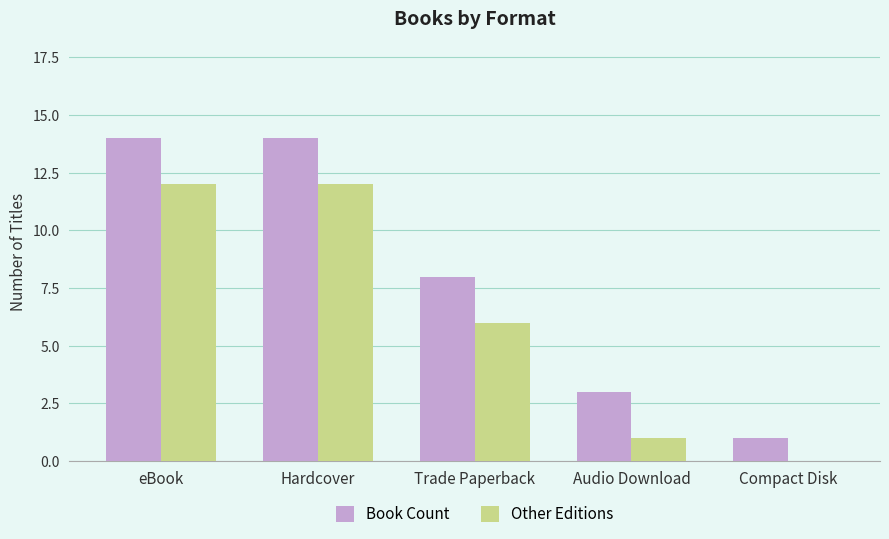

Which series has the largest range (max minus min)?

Book Count